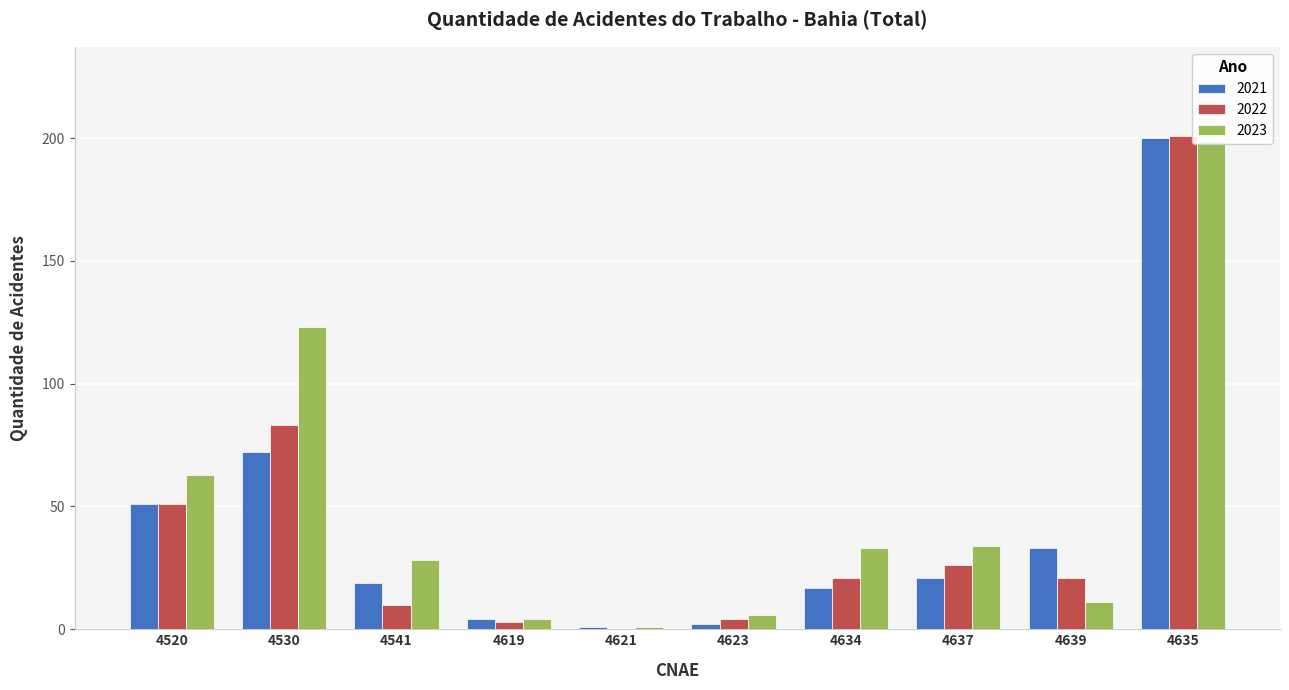

What is the label of the 4th bar from the left?

4619